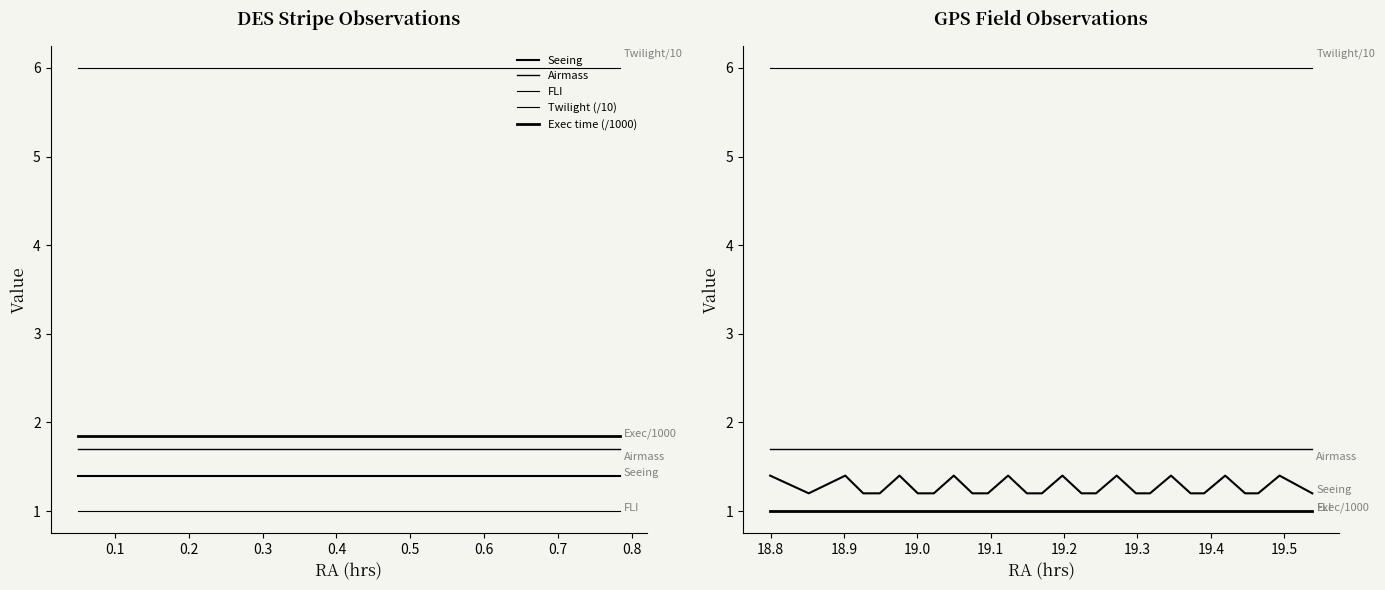

Which series has the widest spread of values?

Seeing